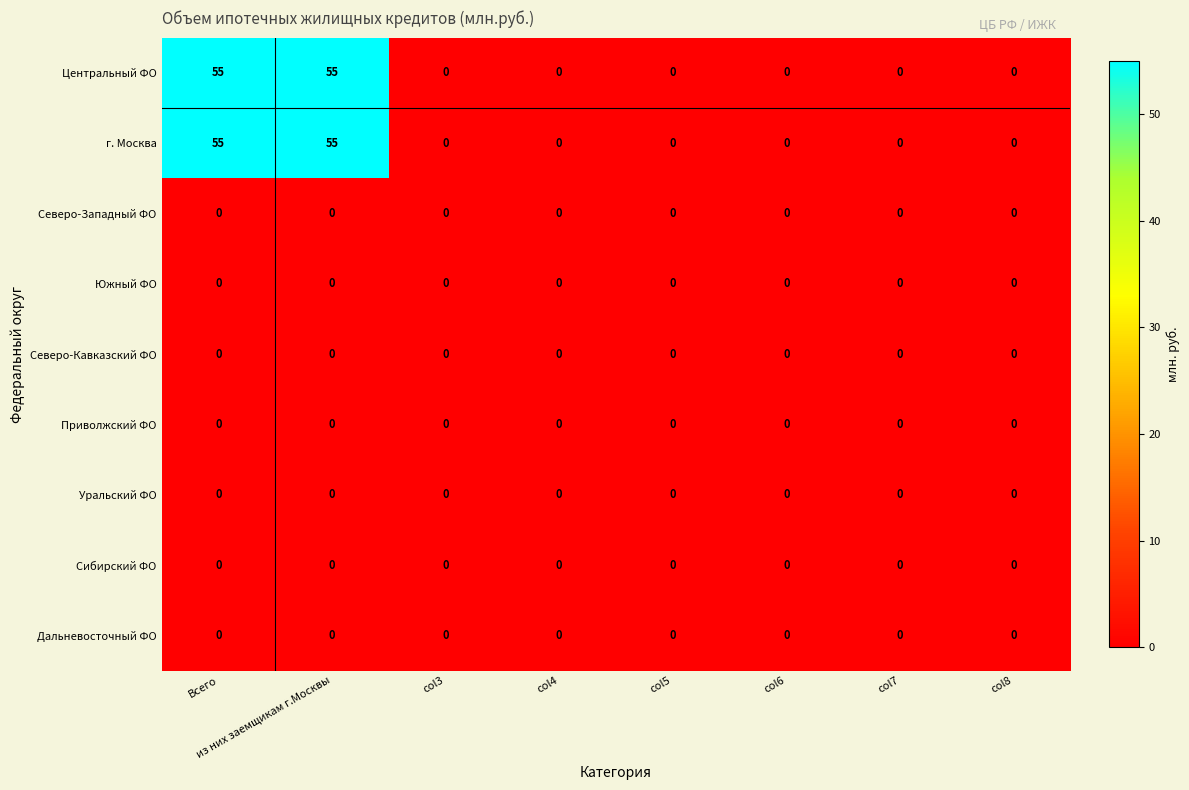

What is the greatest value displayed?

55